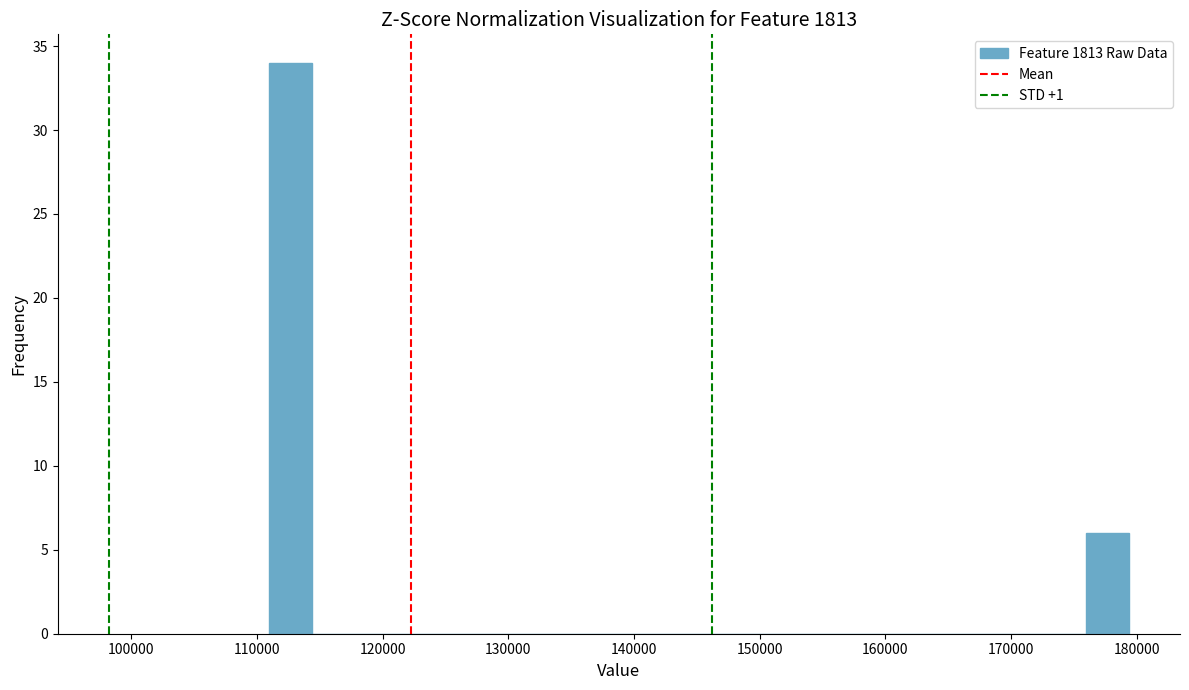

Read against the x-axis, roughly where is the centre of the tallest bar?

113000